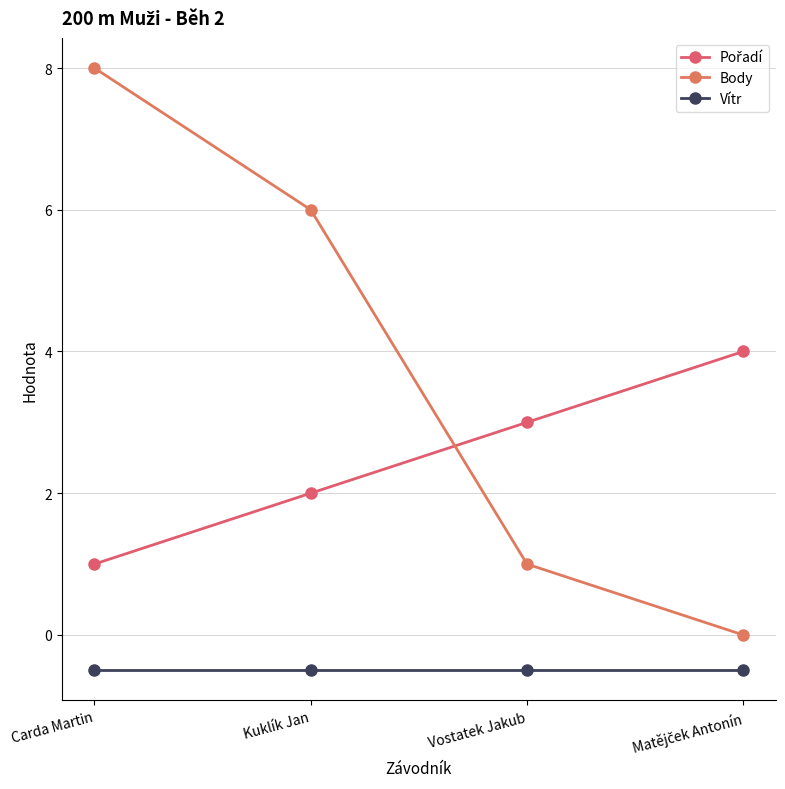

At which category does the chart reach its peak across all series?

Carda Martin